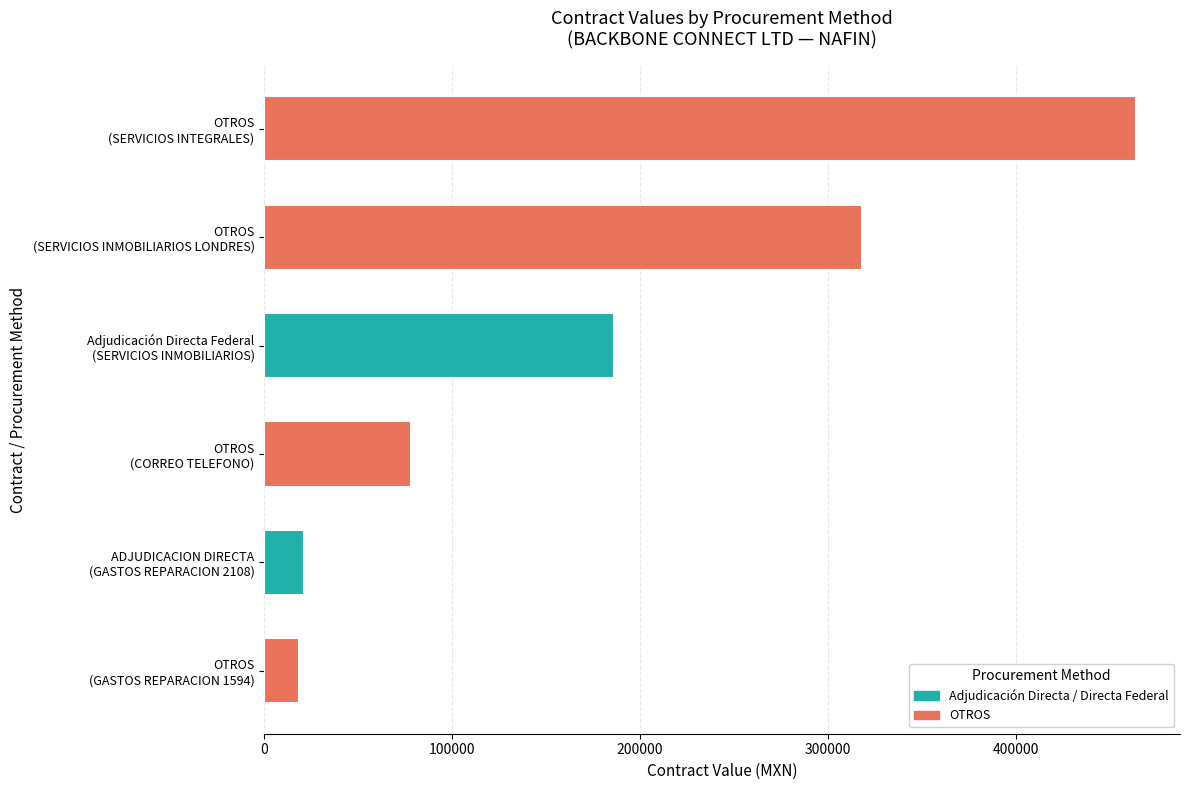

What is the difference between the second highest and second lowest values?

297125.8